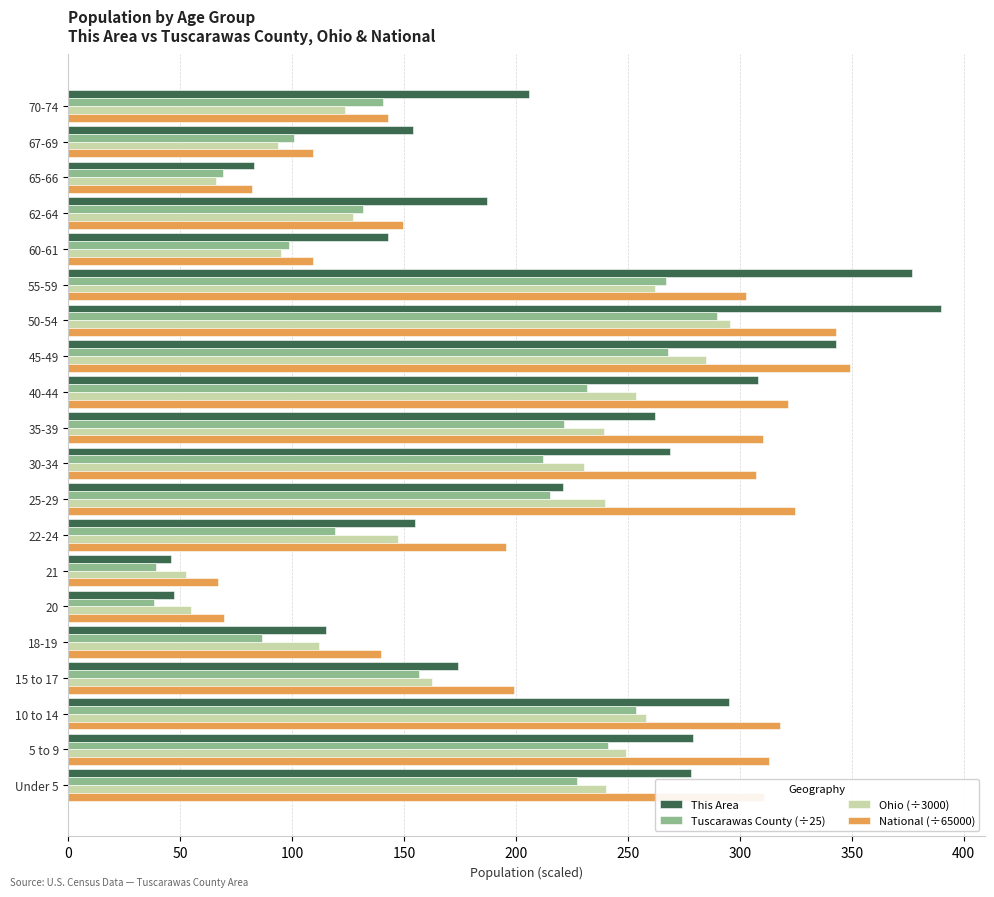

The value of Tuscarawas County (÷25) at 55-59 is 267.0. True or false?

True